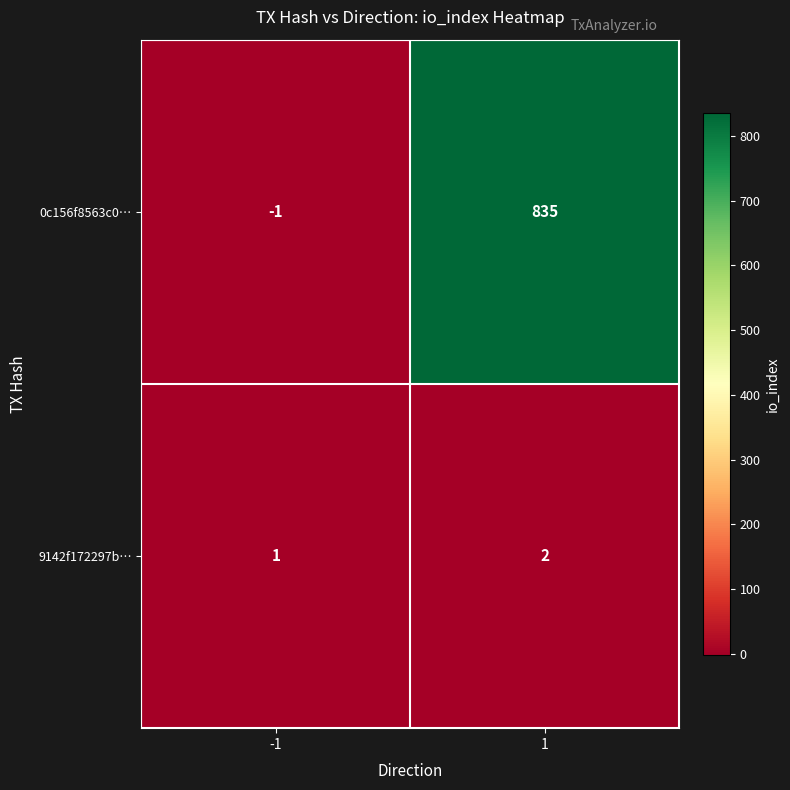

Which series has the largest range (max minus min)?

0c156f8563c0…